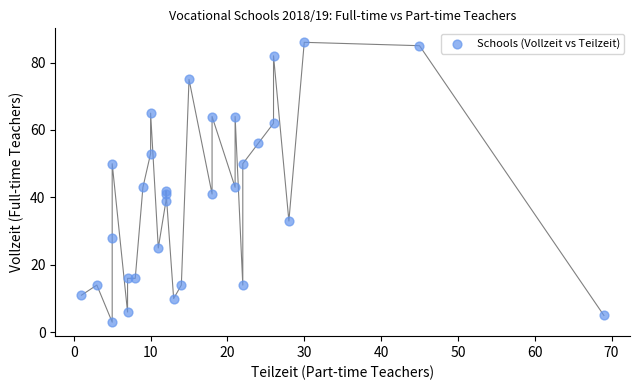

What is the range of Y values (max minus min)?

83